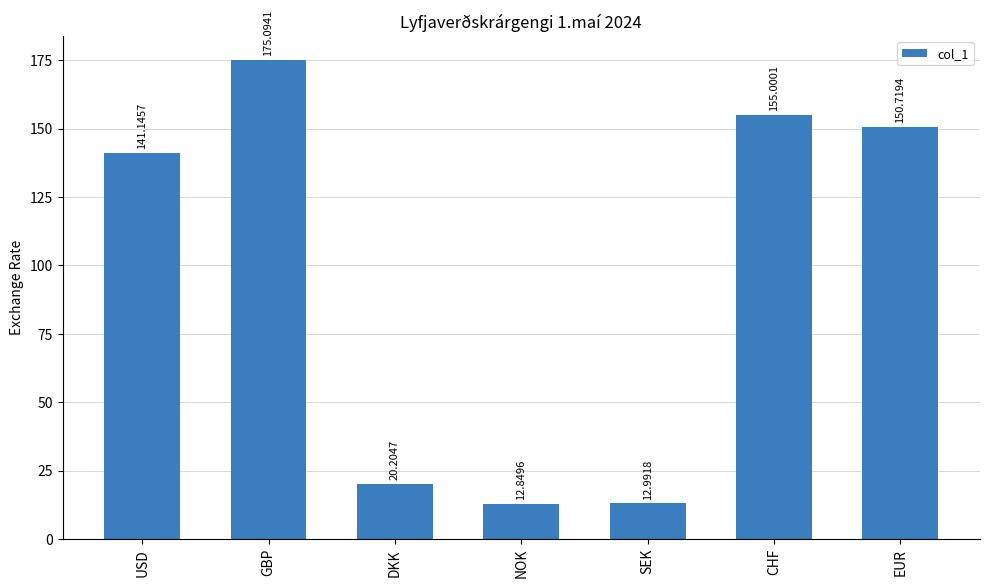

Is it true that the value at EUR is 150.7?

True